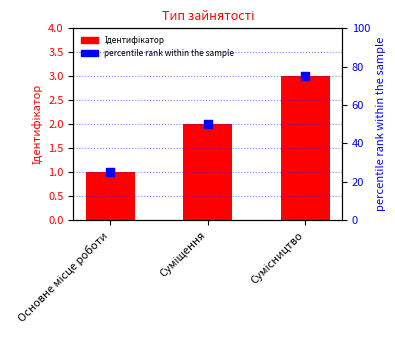

What are all the series names shown in the legend?

Ідентифікатор, percentile rank within the sample